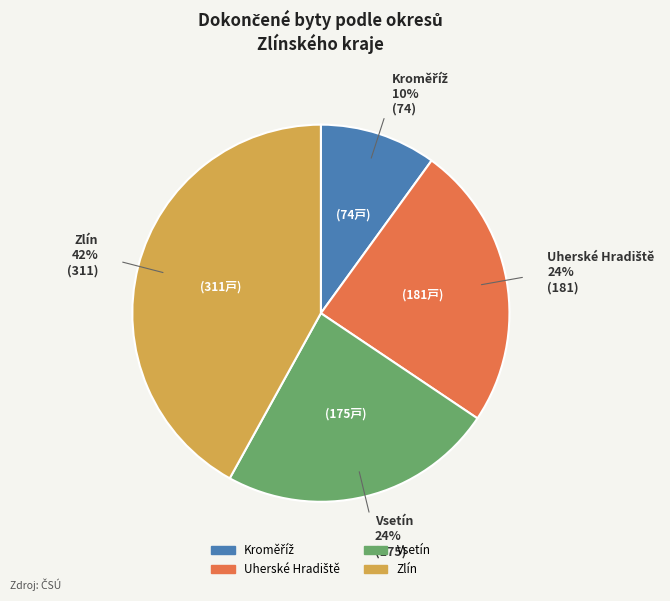

Which category has the biggest portion of the pie?

Zlín